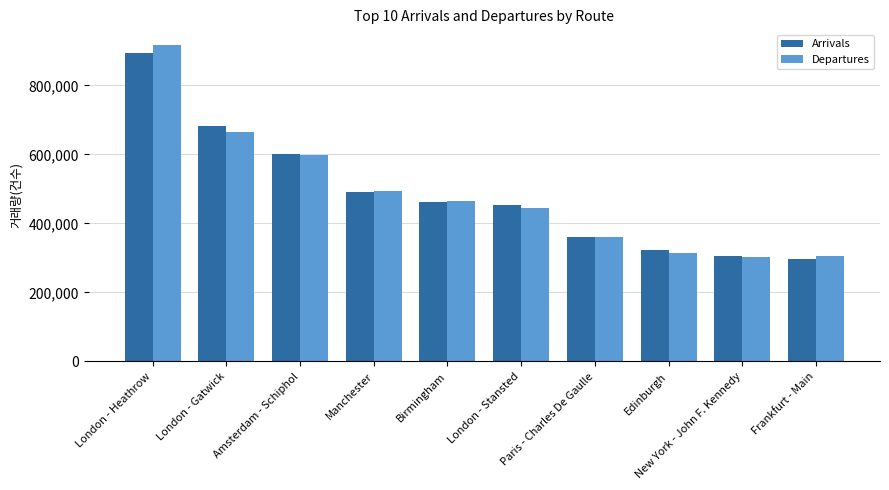

Between London - Gatwick and Manchester, which series saw the biggest shift?

Arrivals